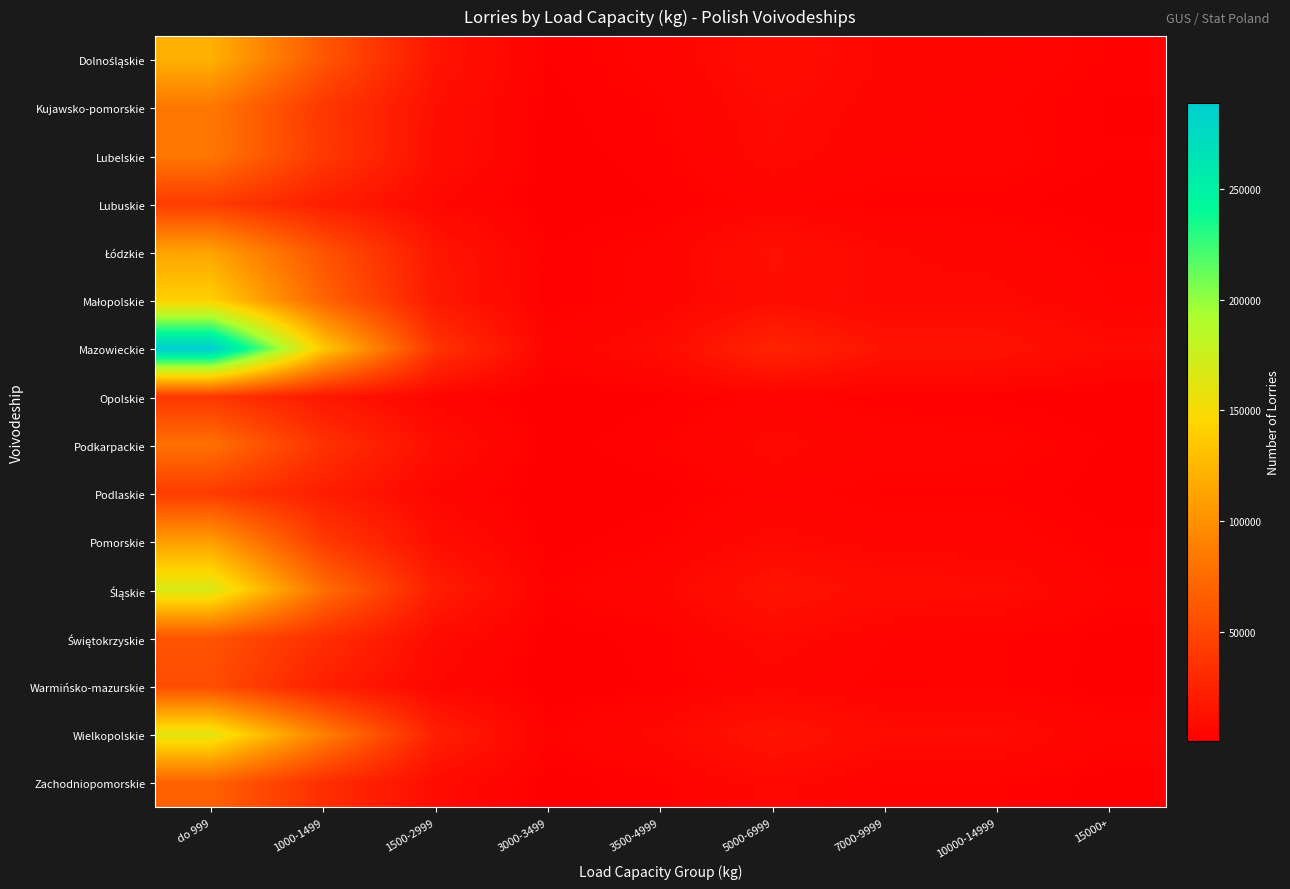

How many data points does each series have?

9